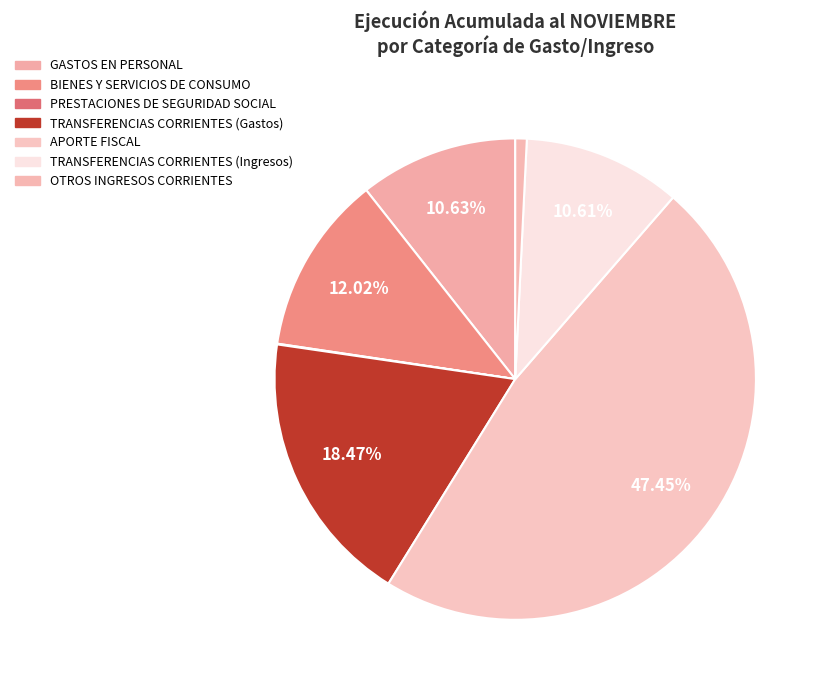

What is the ratio of the value at TRANSFERENCIAS CORRIENTES (Gastos) to the value at PRESTACIONES DE SEGURIDAD SOCIAL?

376.7